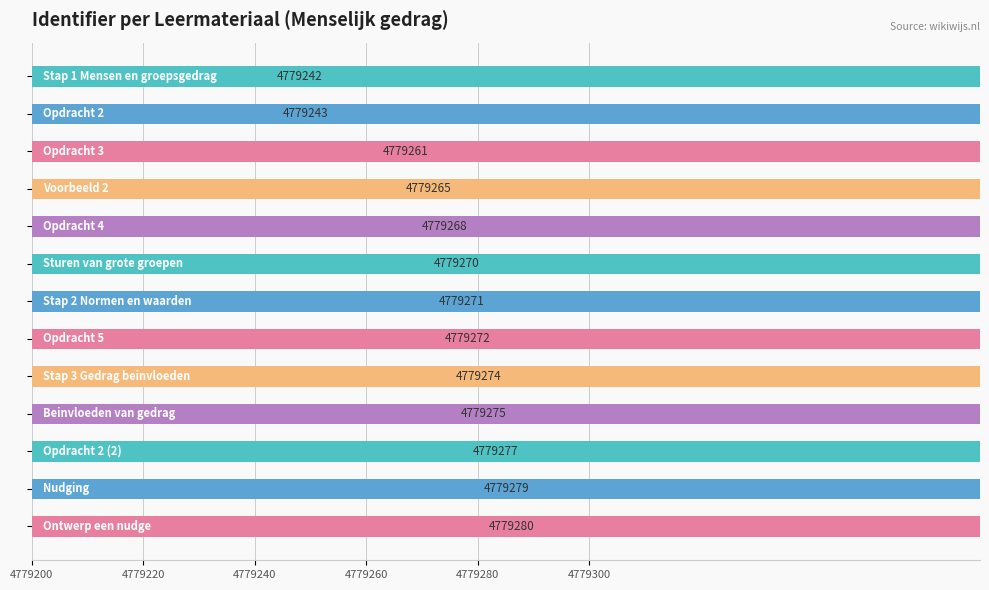

Does the chart contain stacked bars?

No